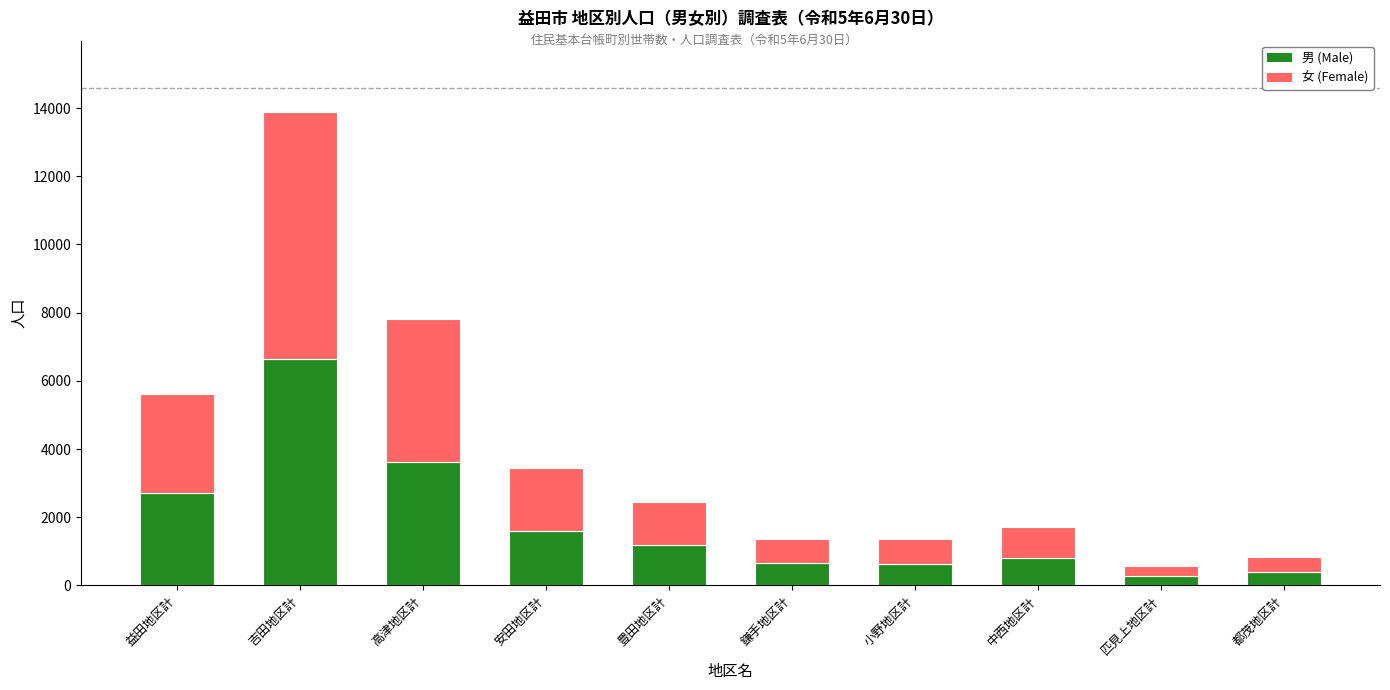

True or false: 男 (Male) has a value of 10590 at 吉田地区計.

False